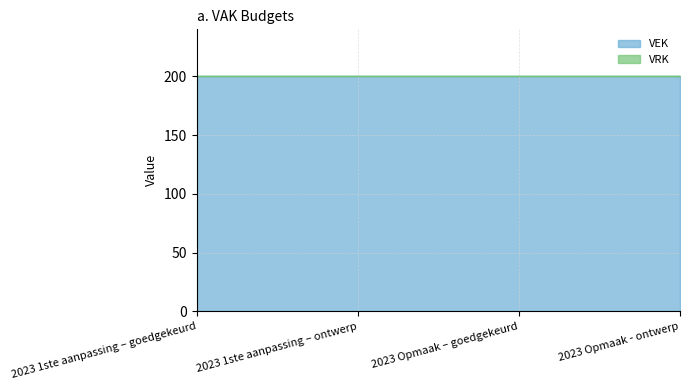

How many lines are shown in the chart?

2